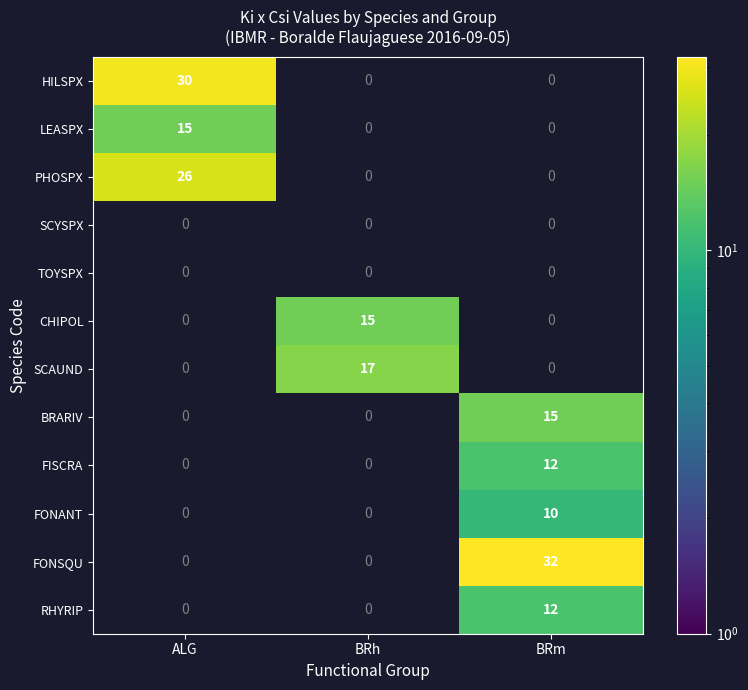

The FONSQU series shows 53 at BRm. True or false?

False